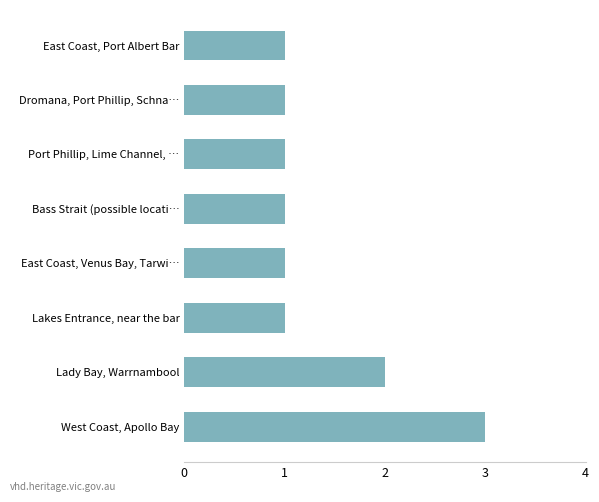

What is the sum of all values?

11